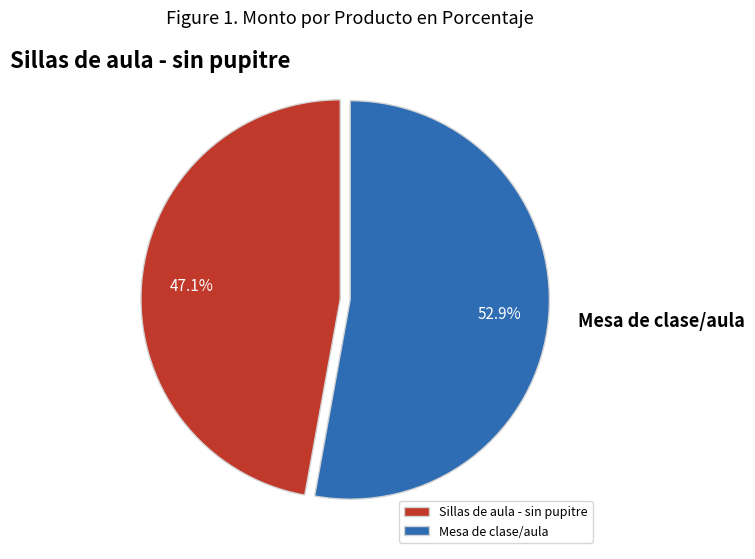

True or false: Sillas de aula - sin pupitre accounts for 61% of the total.

False